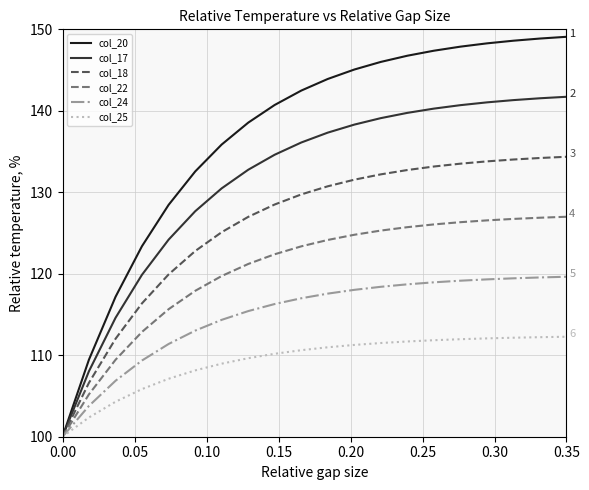

At how many categories does at least one series exceed 122?

17